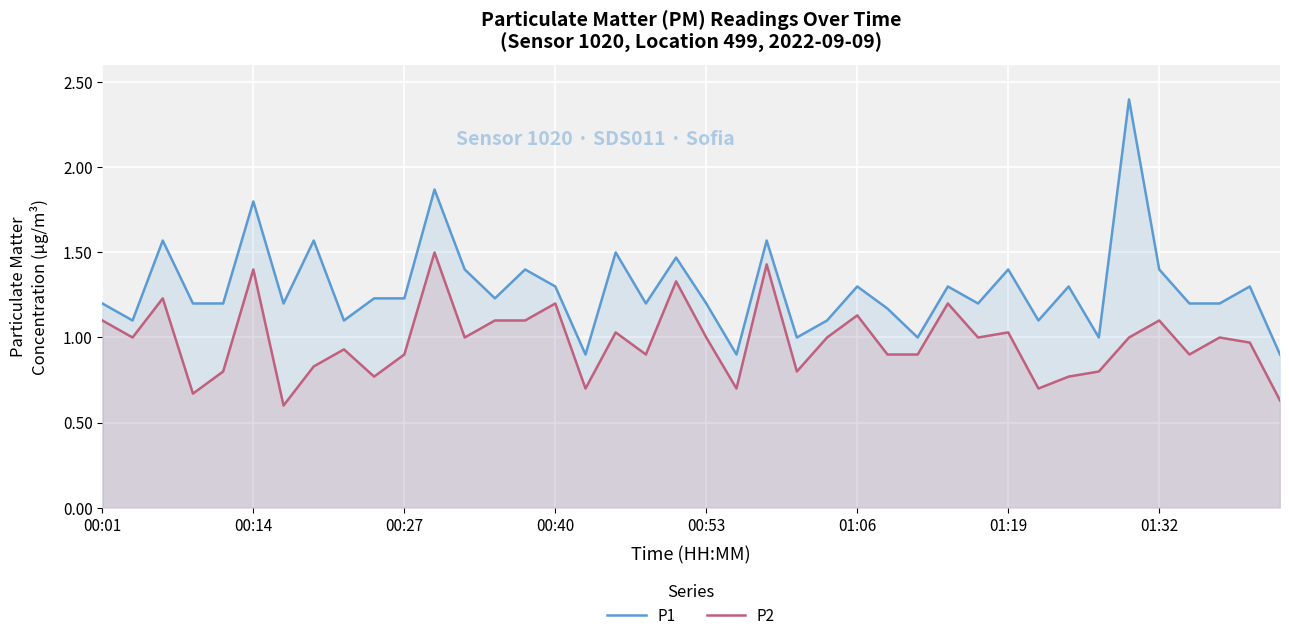

What is the maximum value for P2?

1.5